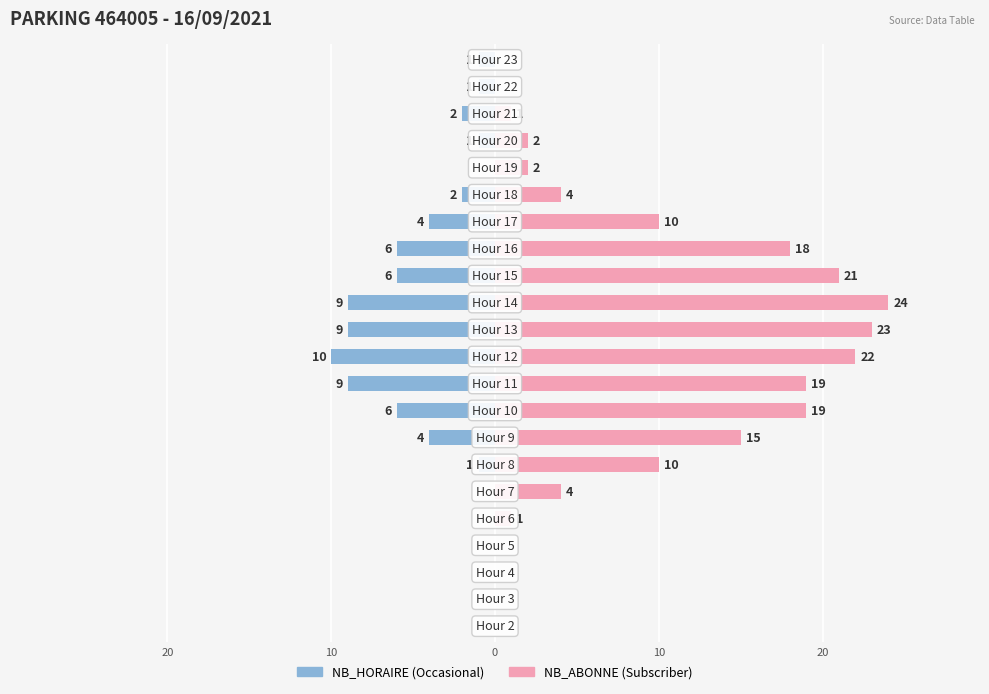

Which series has the largest total across all categories?

NB_ABONNE